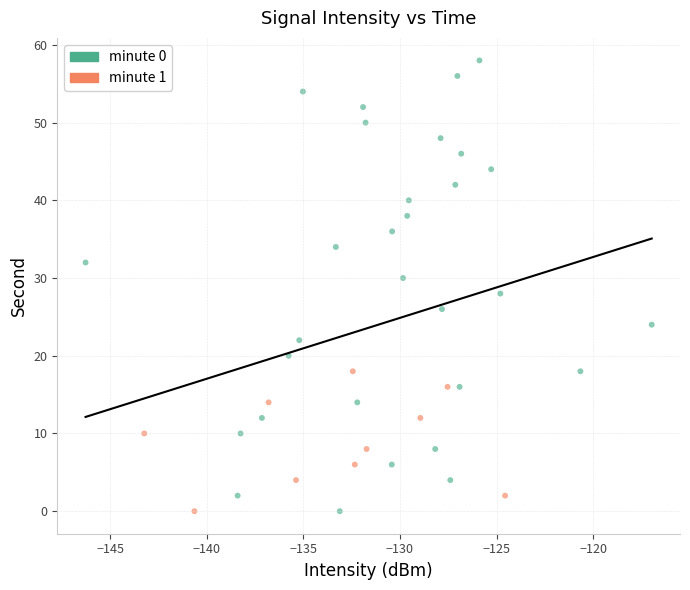

Which series has the widest spread of Y values?

minute 0